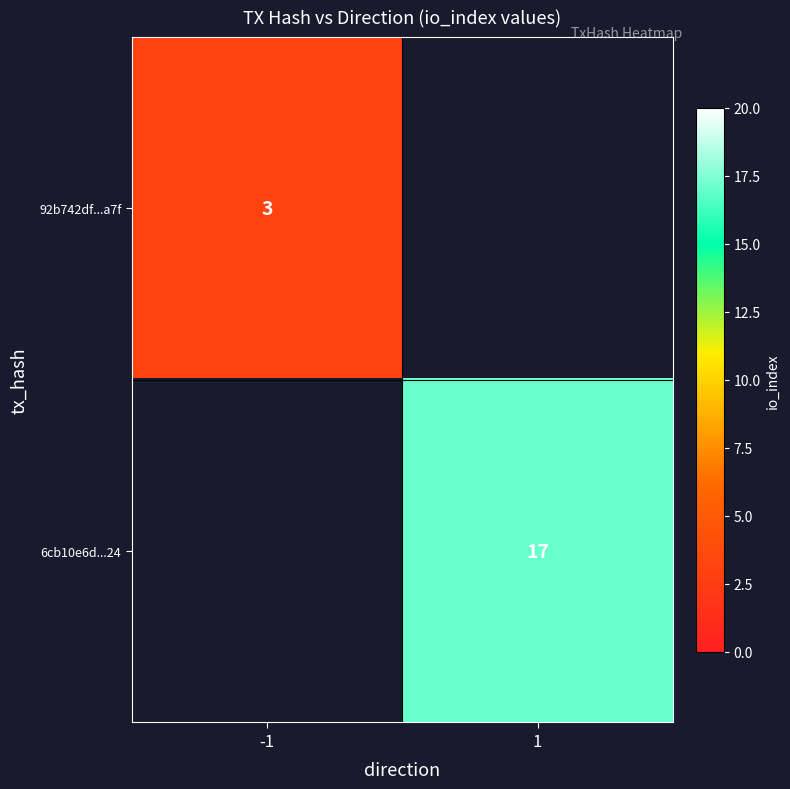

The 6cb10e6d...24 series shows 17 at 1. True or false?

True